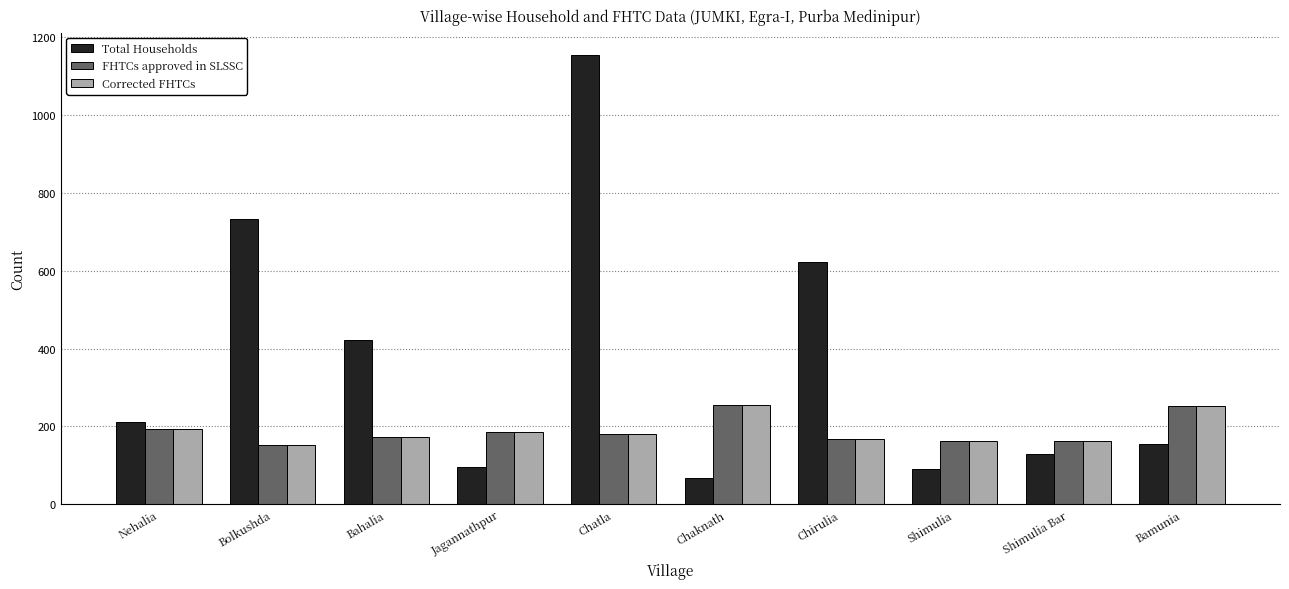

What is the average value of the Corrected FHTCs series?

189